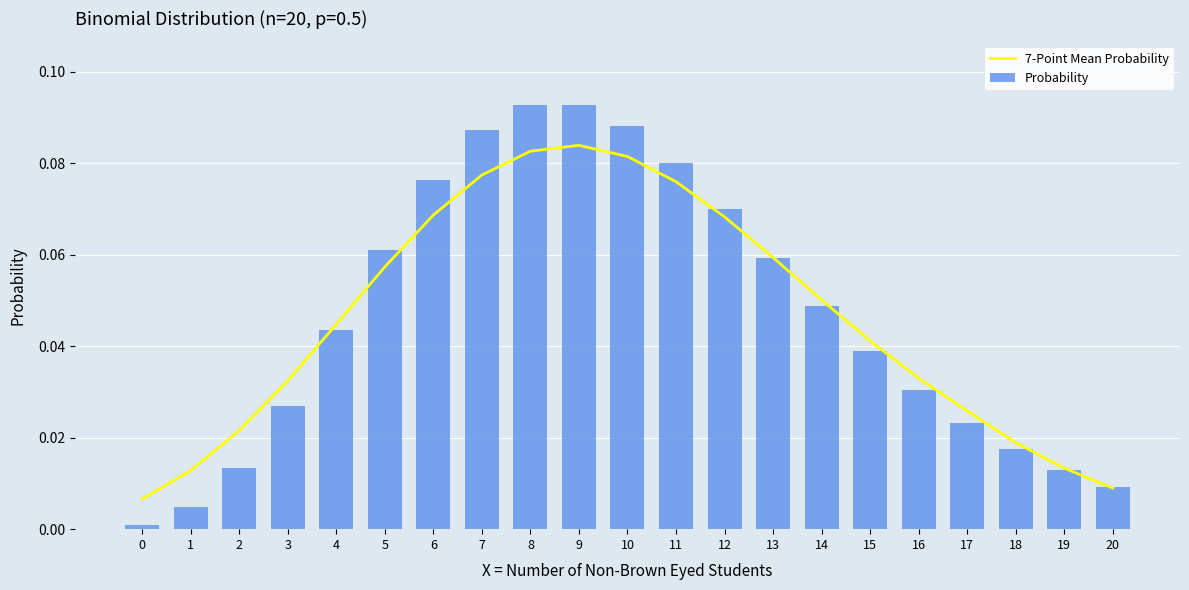

What is the difference between the maximum and second lowest values in the Probability series?

0.1